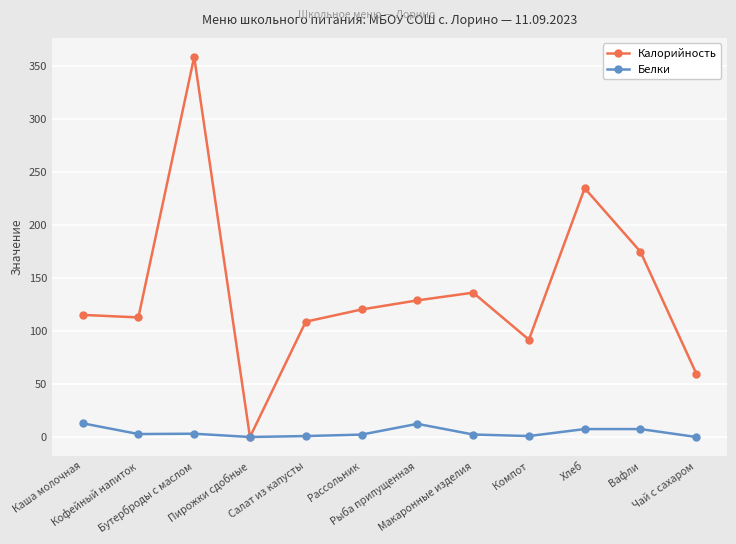

Is the value of Калорийность at Хлеб greater than the value of Белки at Вафли?

Yes